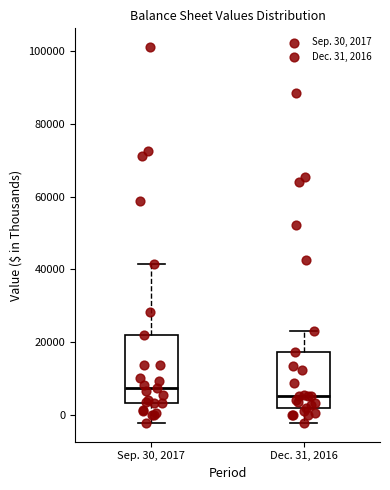

Which box's median line is the lowest?

Dec. 31, 2016